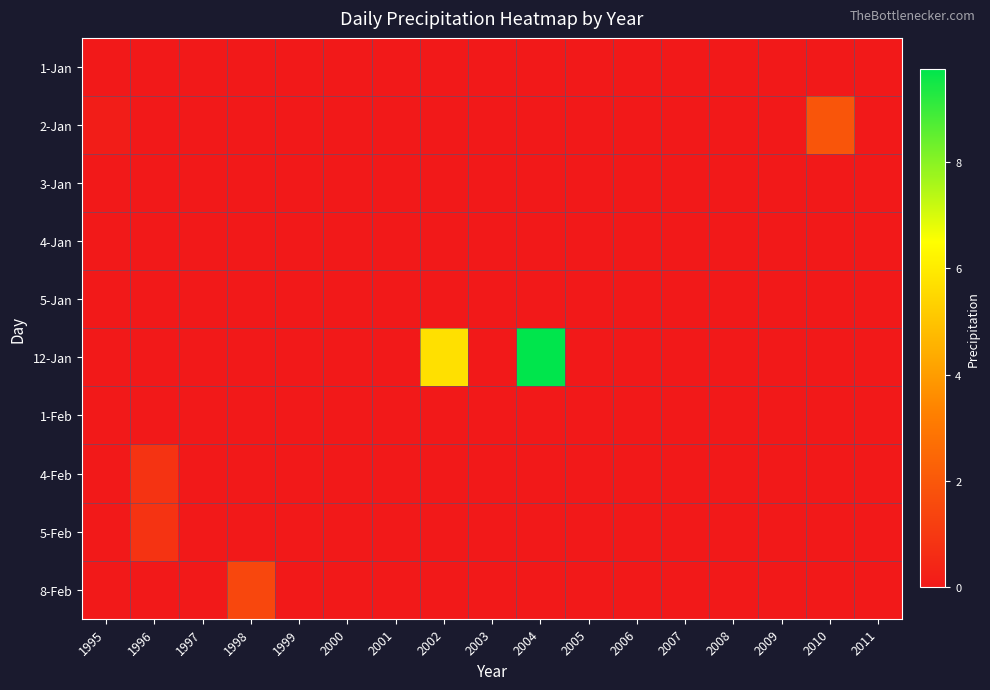

Rank the series by their maximum value, from highest to lowest.

12-Jan, 2-Jan, 8-Feb, 5-Feb, 4-Feb, 1-Jan, 3-Jan, 4-Jan, 5-Jan, 1-Feb